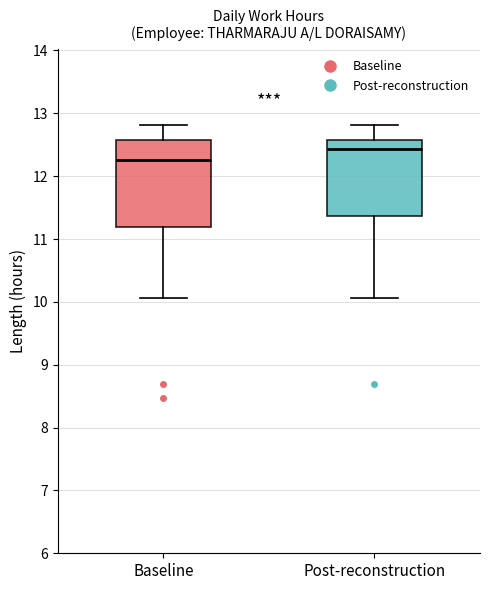

Comparing the boxes themselves (not the whiskers), which one is the tallest?

Baseline